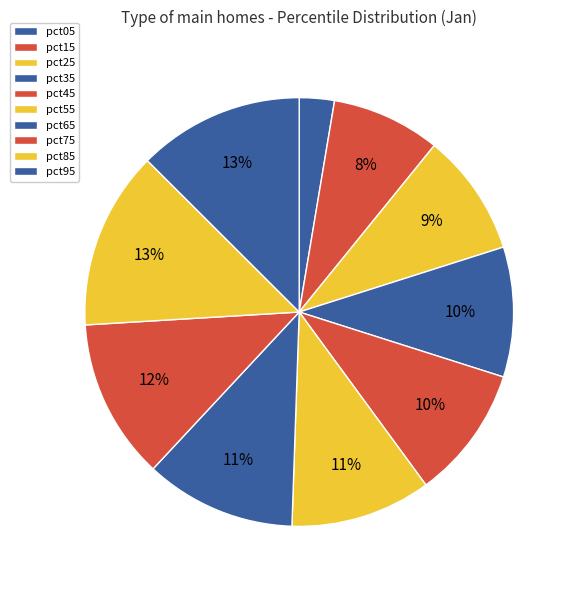

How many segments does this pie chart have?

10